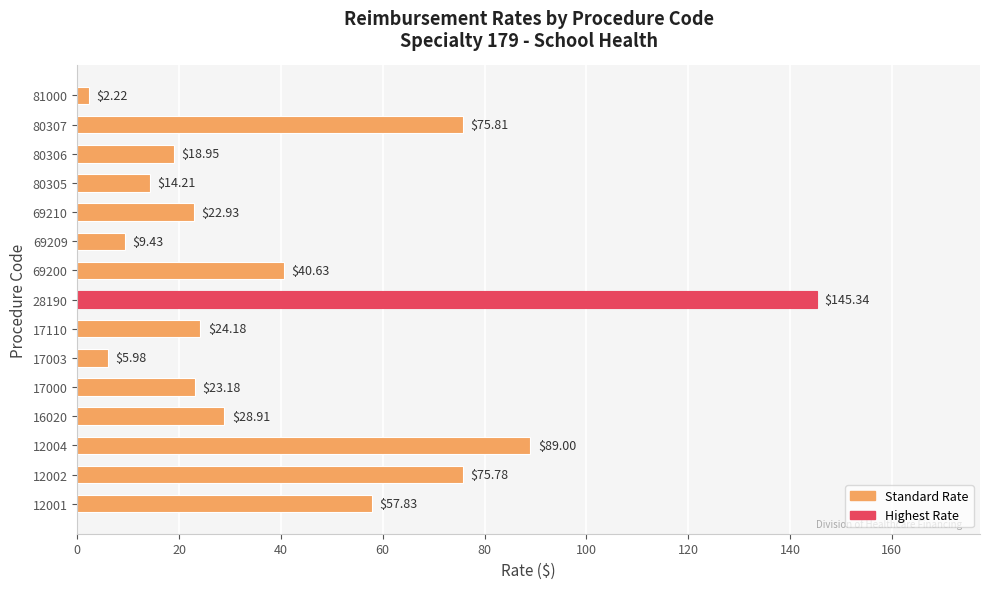

List the labels in order of value, largest first.

28190, 12004, 80307, 12002, 12001, 69200, 16020, 17110, 17000, 69210, 80306, 80305, 69209, 17003, 81000